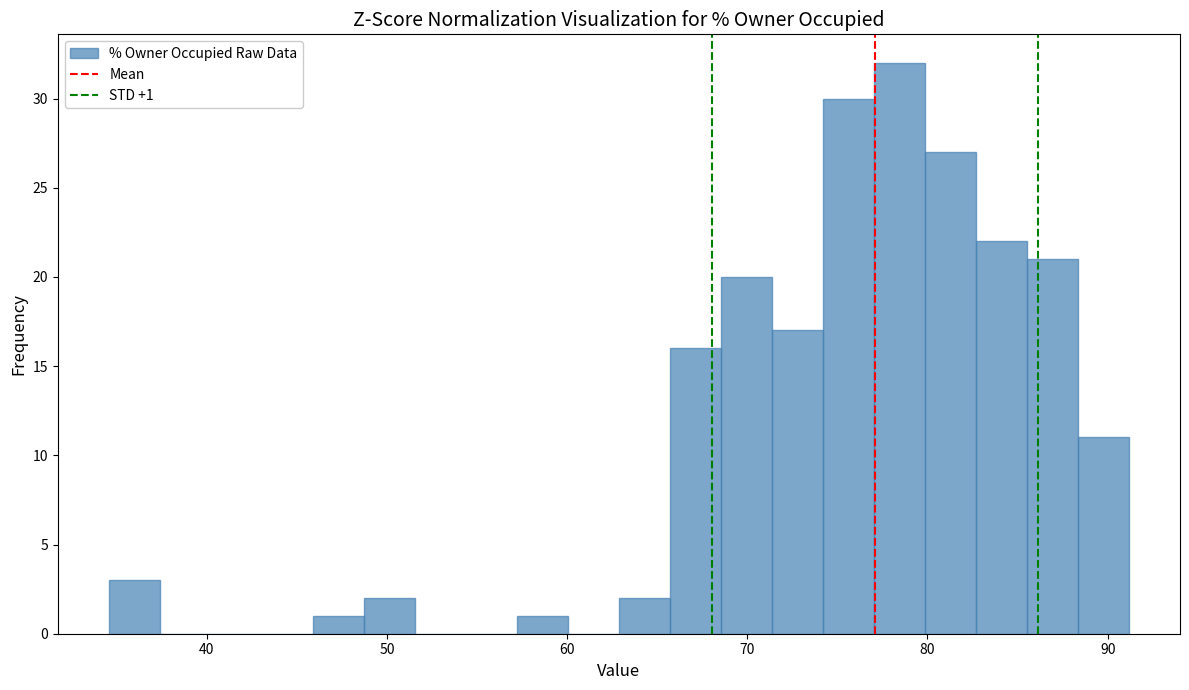

Read against the x-axis, roughly where is the centre of the tallest bar?

78